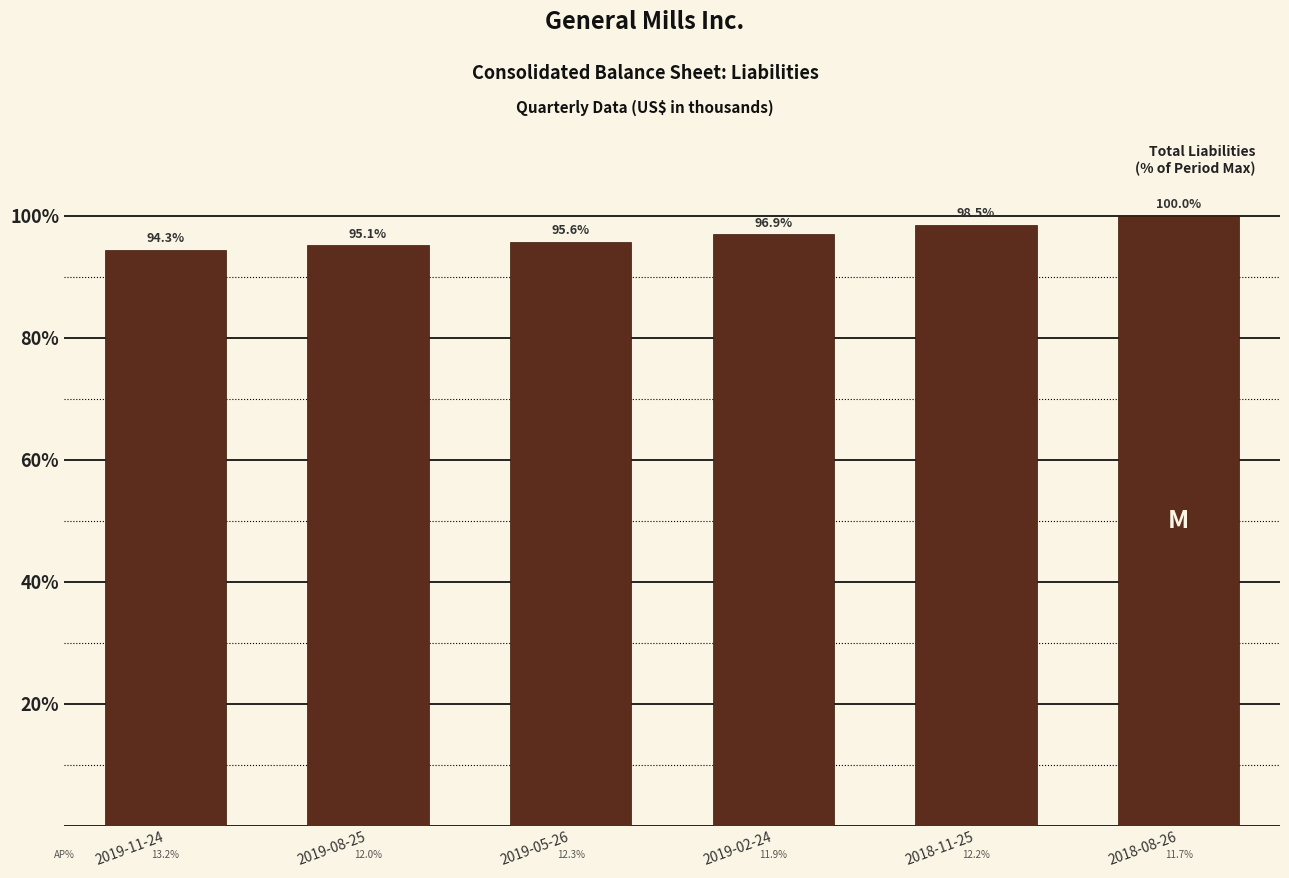

List the labels in order of value, largest first.

2018-08-26, 2018-11-25, 2019-02-24, 2019-05-26, 2019-08-25, 2019-11-24